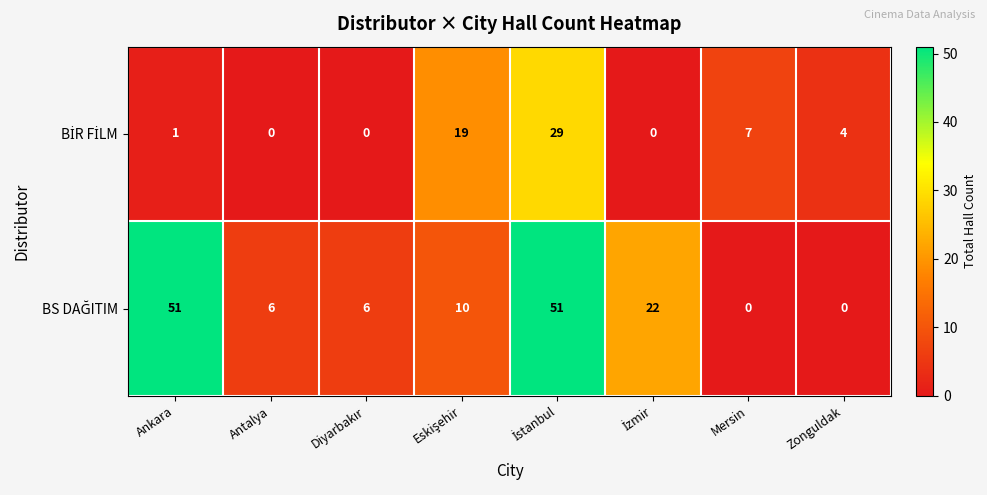

What is the total value across all series at Ankara?

52